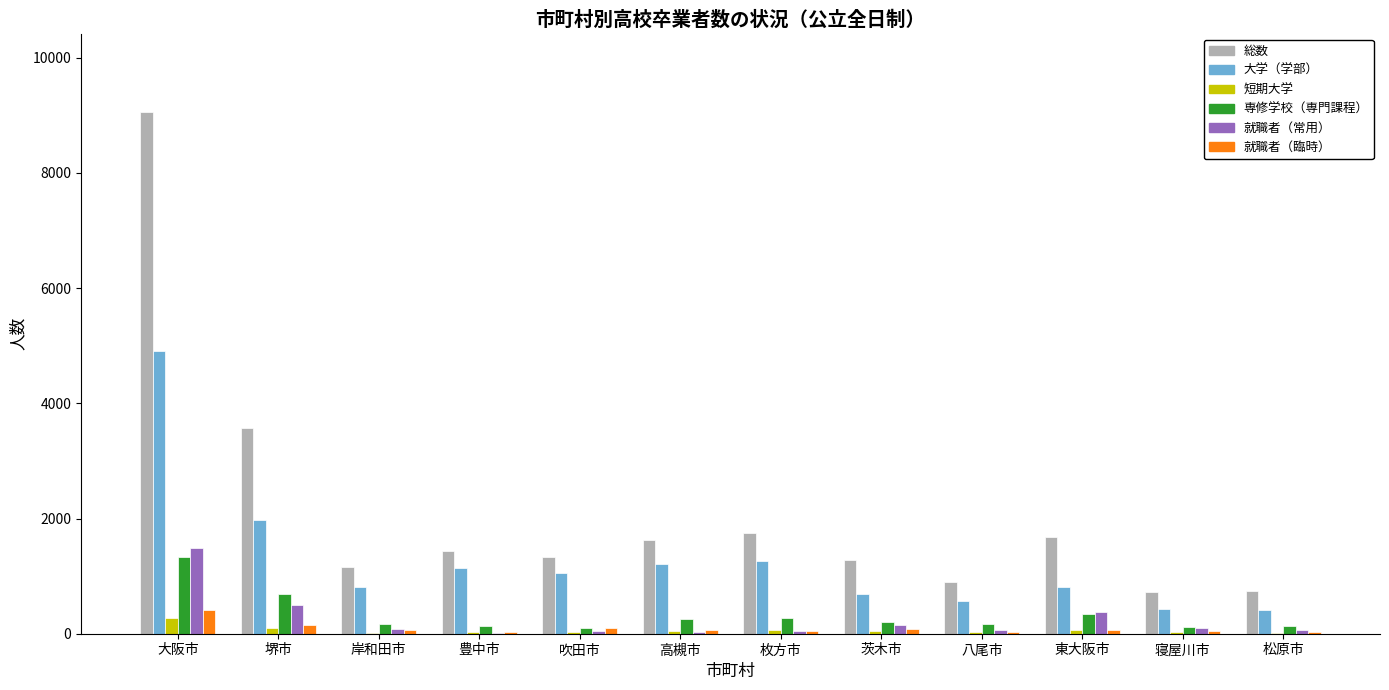

Which series has the largest total across all categories?

総数